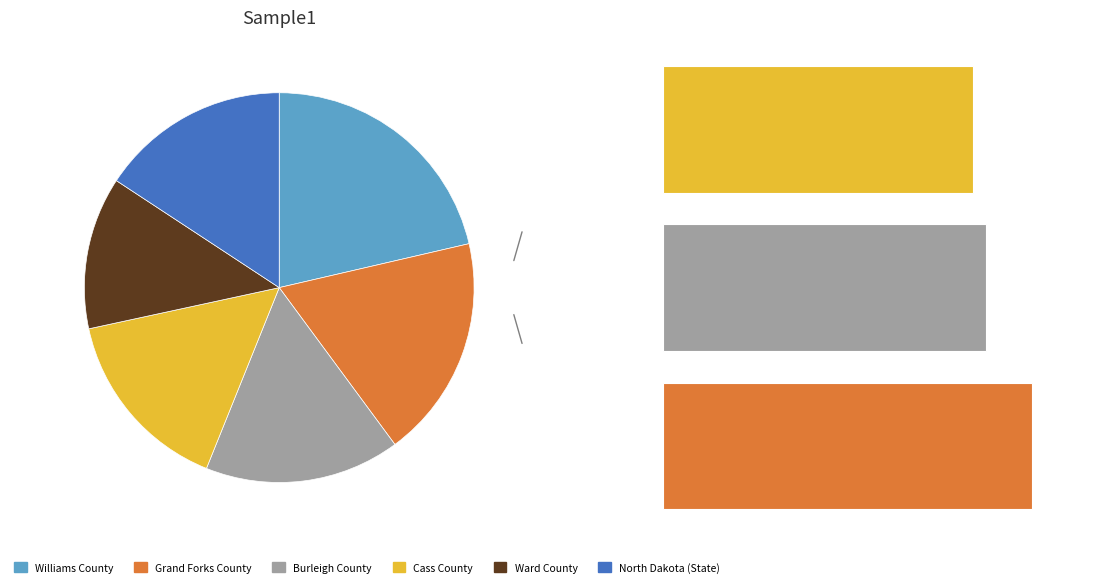

Which slice is the smallest?

Ward County